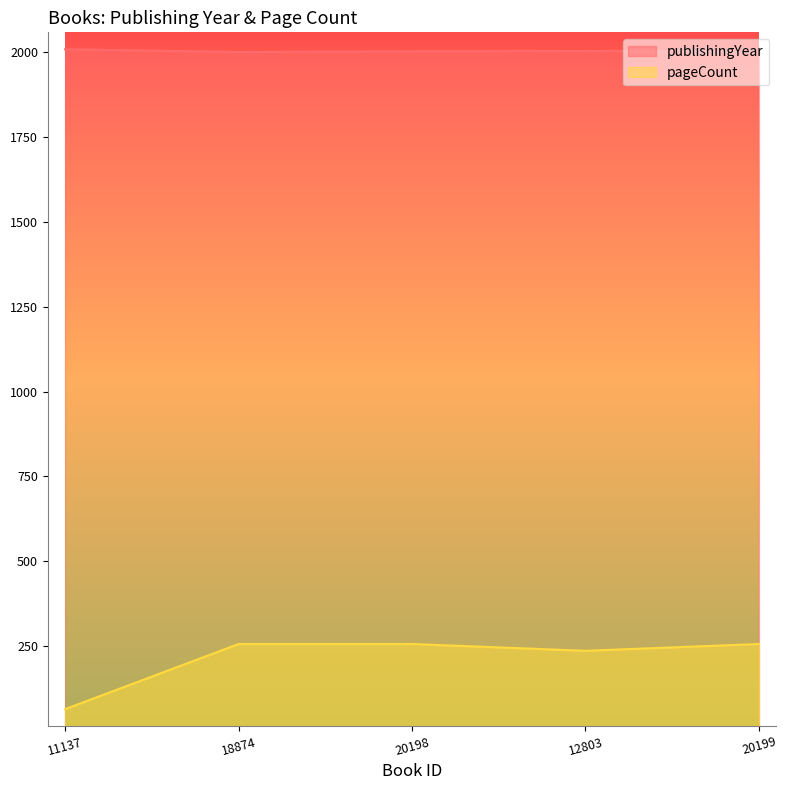

Is it true that pageCount equals 114 at 20198?

False